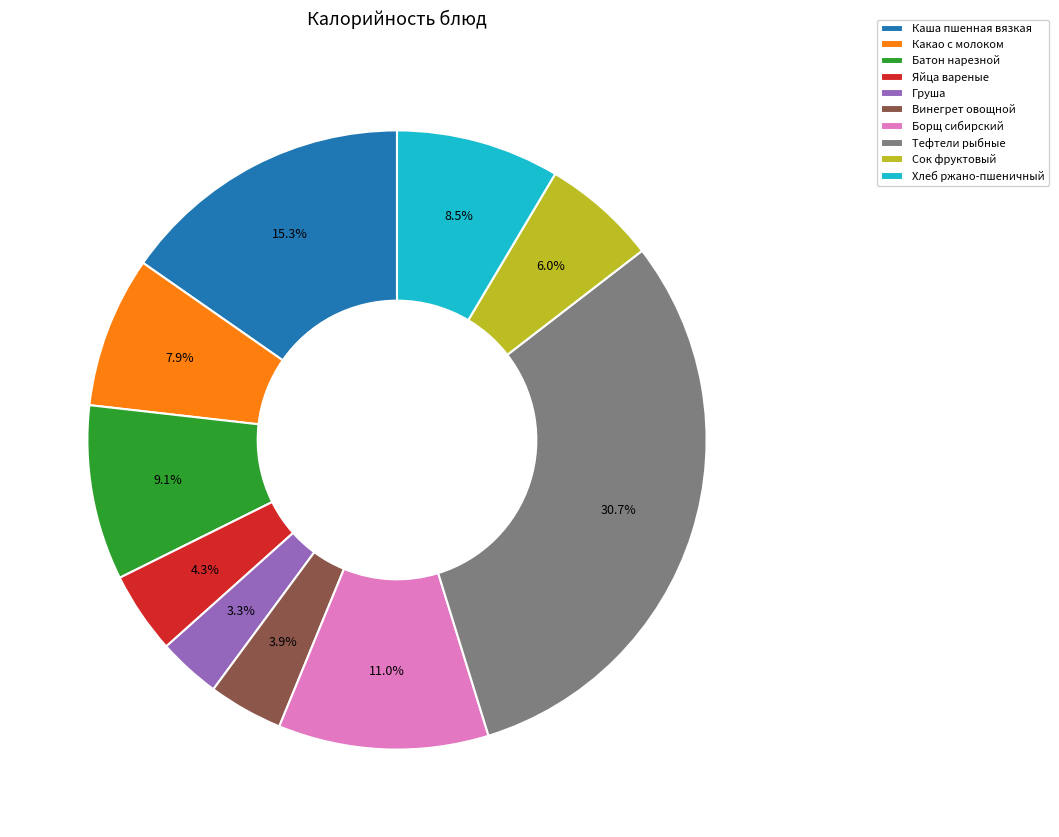

Which has a higher value, Груша or Сок фруктовый?

Сок фруктовый